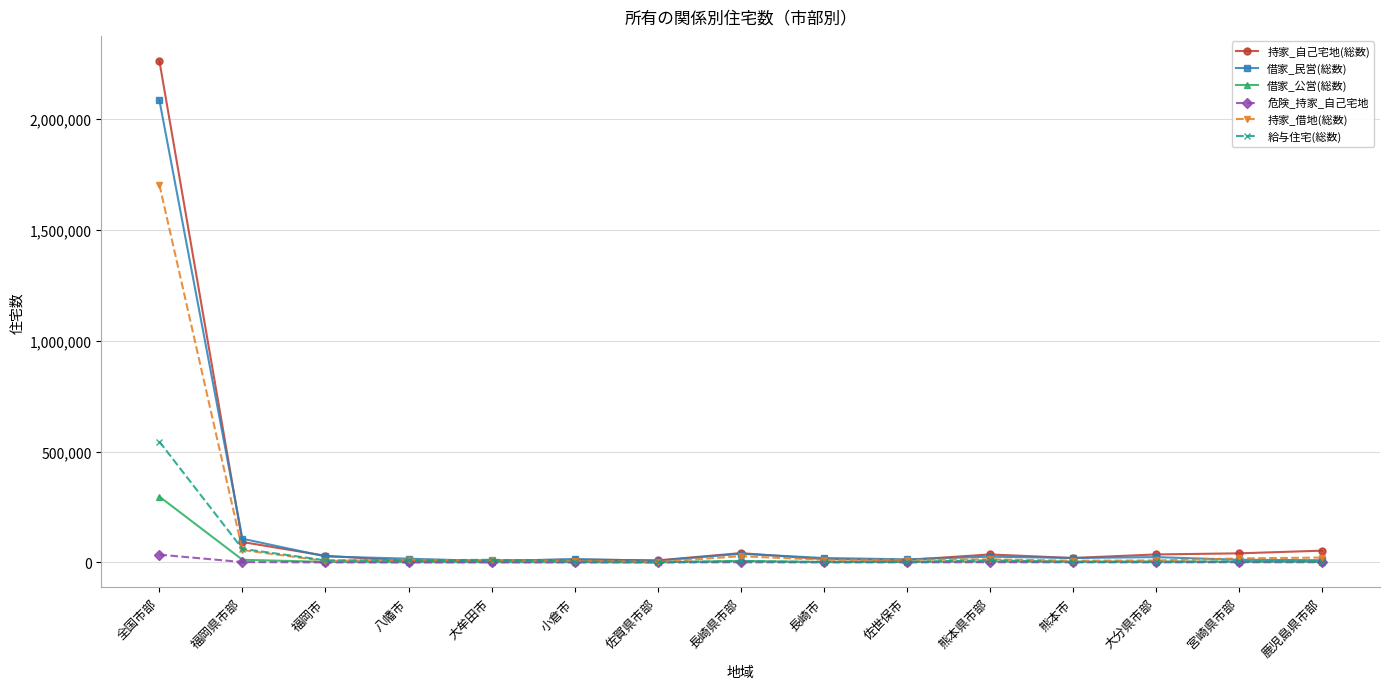

Is this an area chart (filled region under the line)?

No